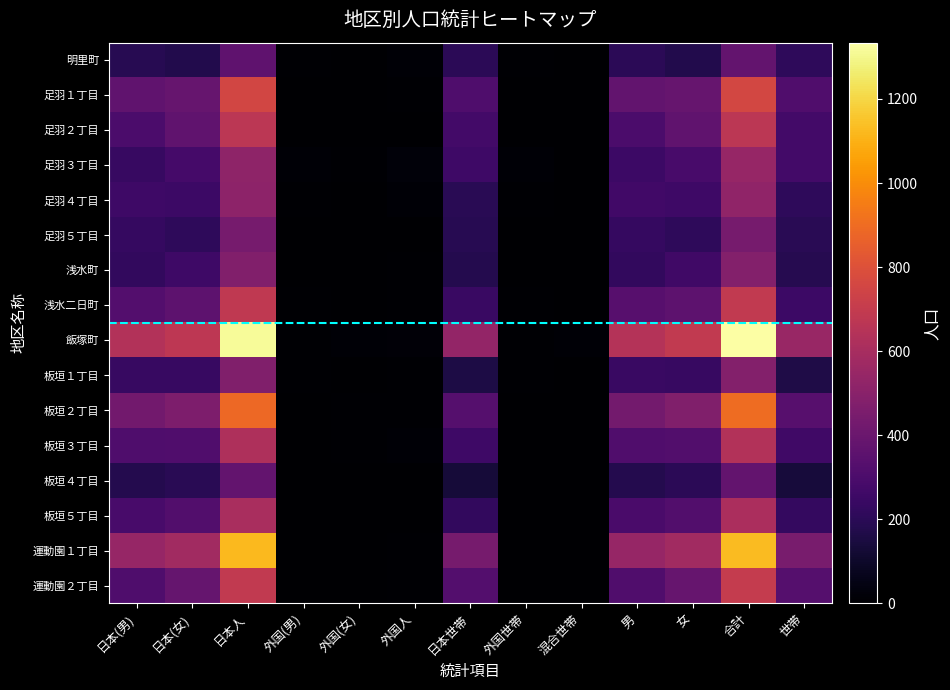

Which series has the widest spread of values?

飯塚町